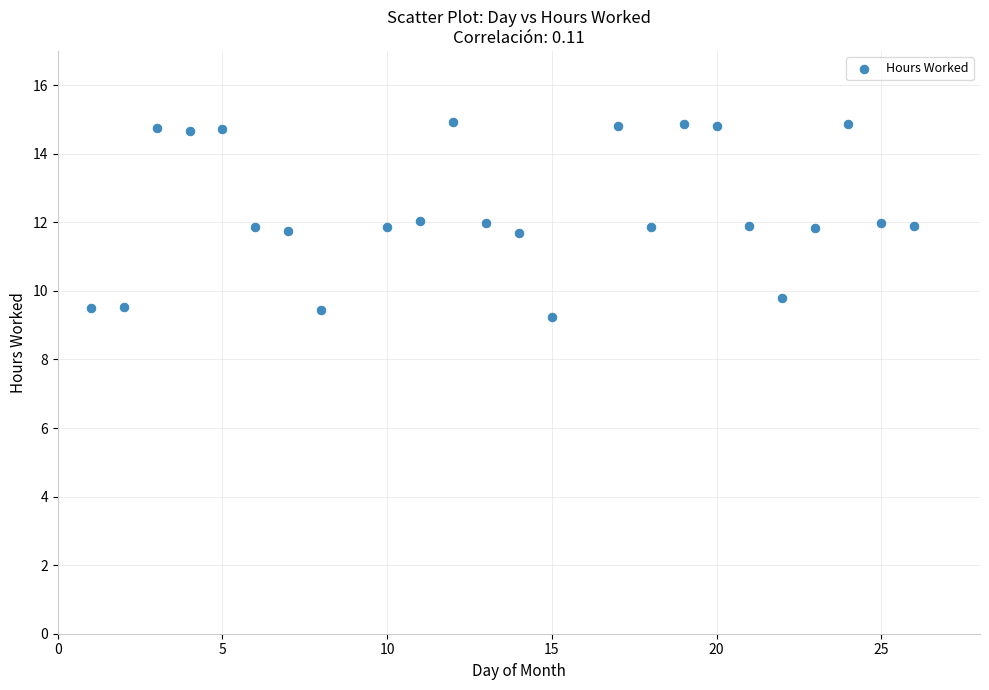

What is the range of Y values (max minus min)?

5.7